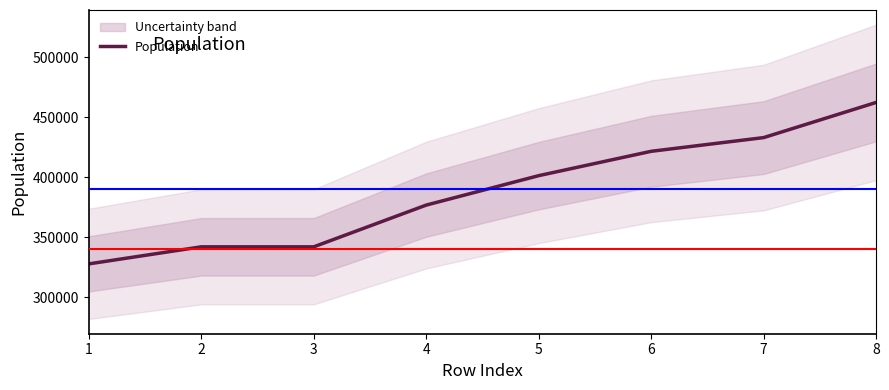

Reading left to right, what are all the values shown in this chart?

327999	342211	342211	376983	401504	421791	433212	462505